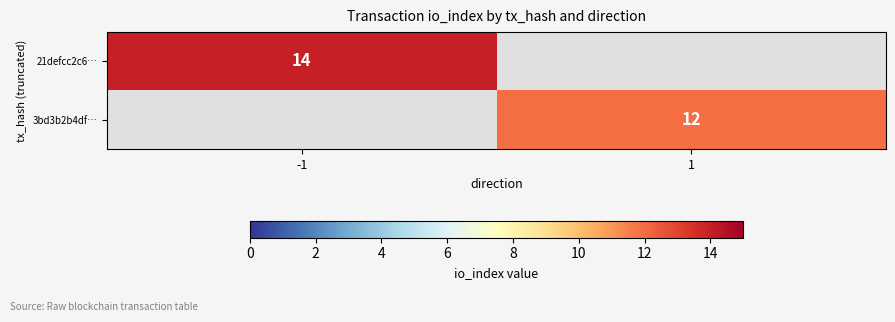

The 21defcc2c6… series shows 14 at -1. True or false?

True